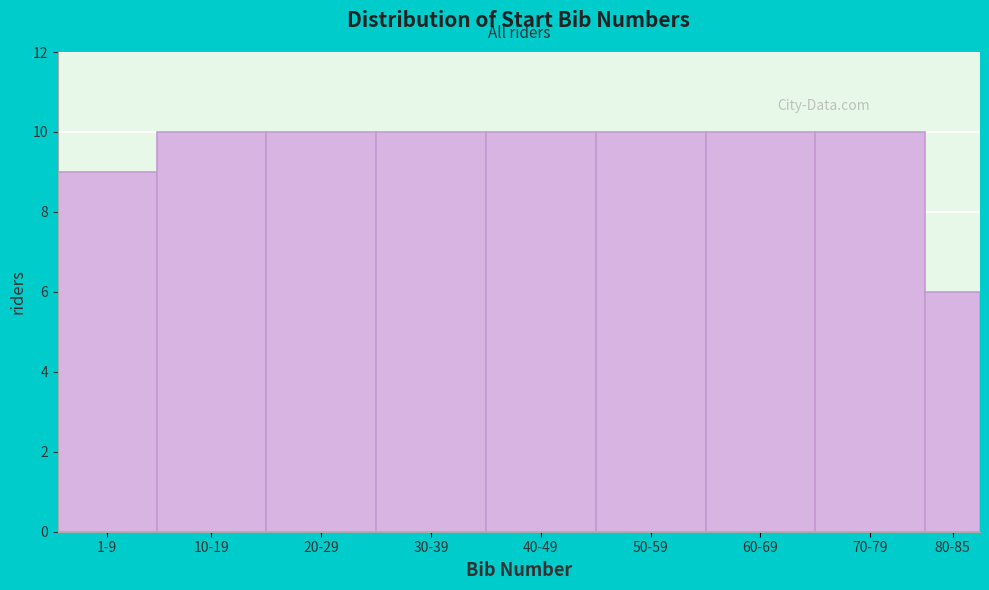

Reading left to right, what are all the values shown in this chart?

1-9=9	10-19=10	20-29=10	30-39=10	40-49=10	50-59=10	60-69=10	70-79=10	80-85=6